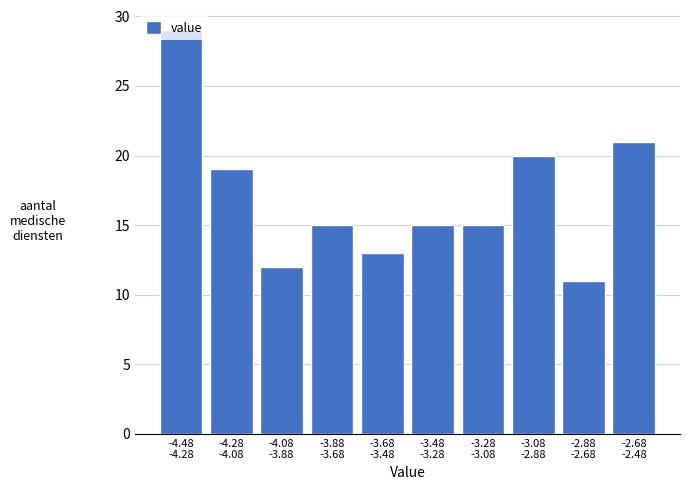

What is the greatest value displayed?

29